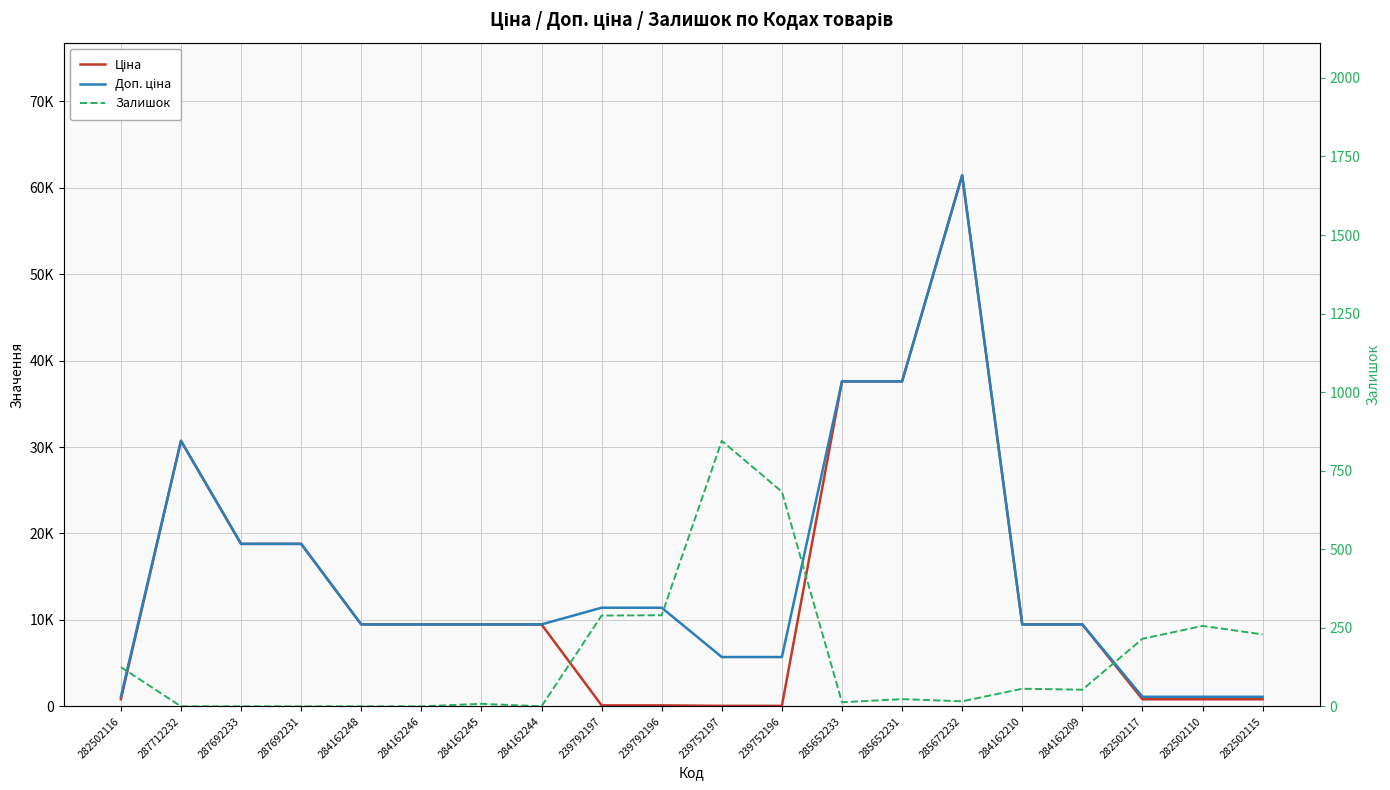

At which label does Залишок first exceed 53?

282502116